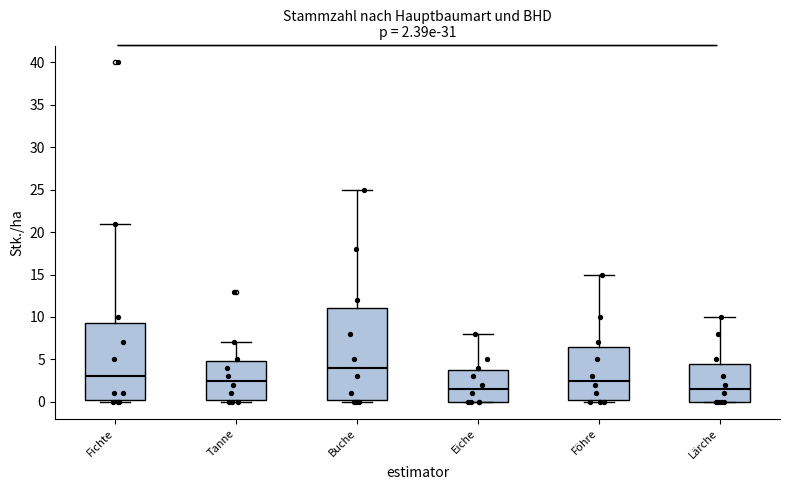

Which box's median line is the highest?

Buche